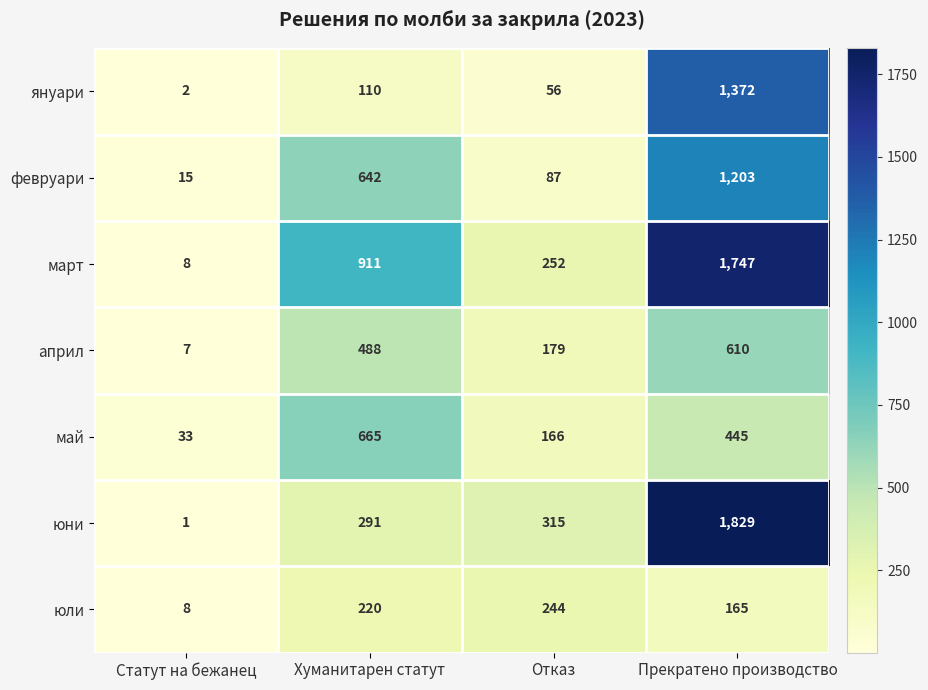

The февруари series shows 2097 at Прекратено производство. True or false?

False